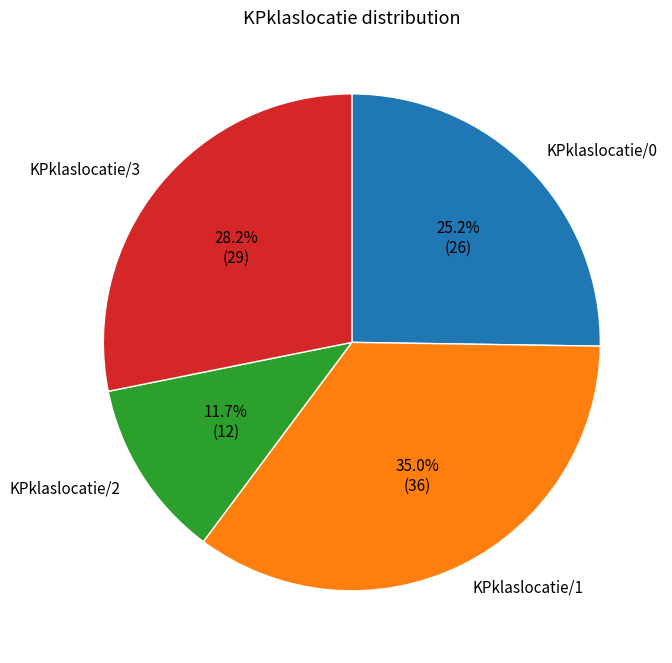

Which category has the smallest portion of the pie?

KPklaslocatie/2